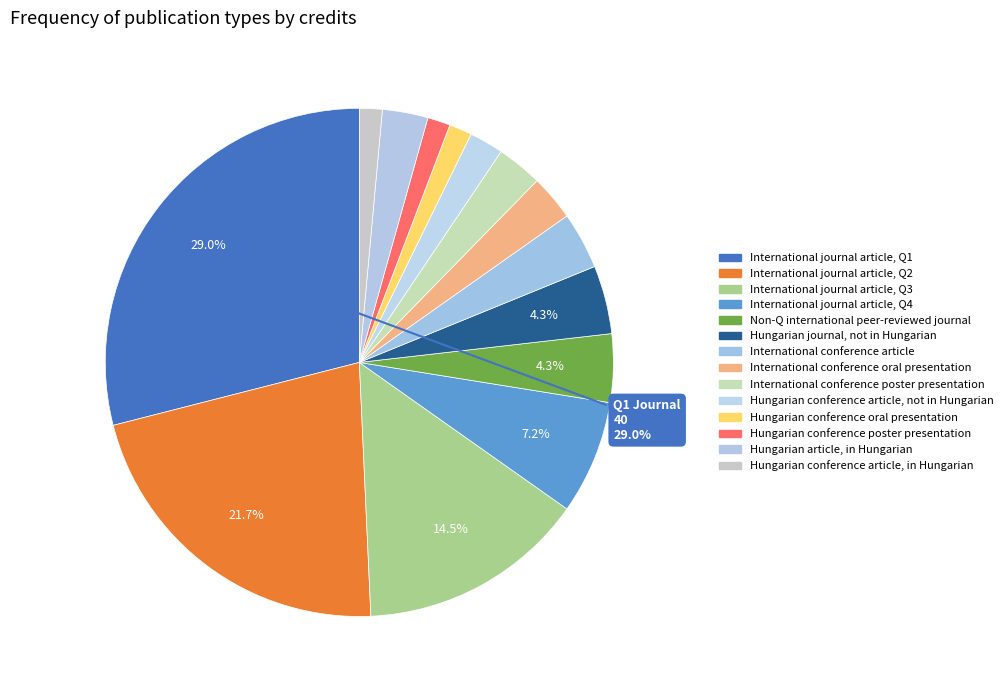

How many slices are in this pie chart?

14